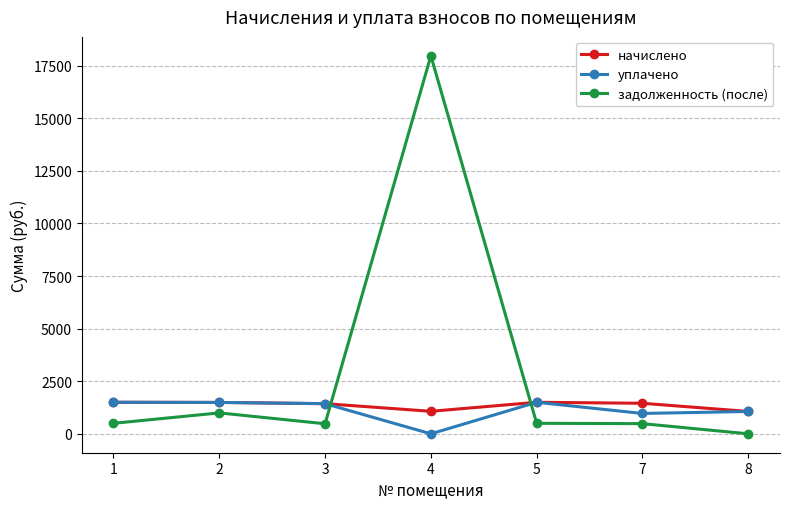

At how many categories does at least one series exceed 159?

7